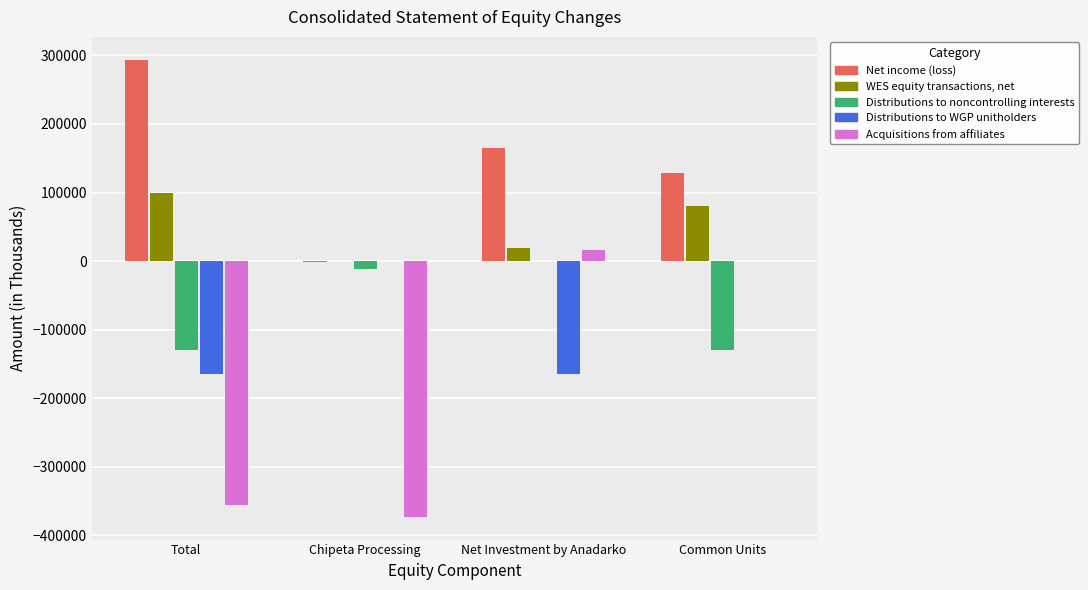

Which category has the highest value in the Acquisitions from affiliates series?

Net Investment by Anadarko